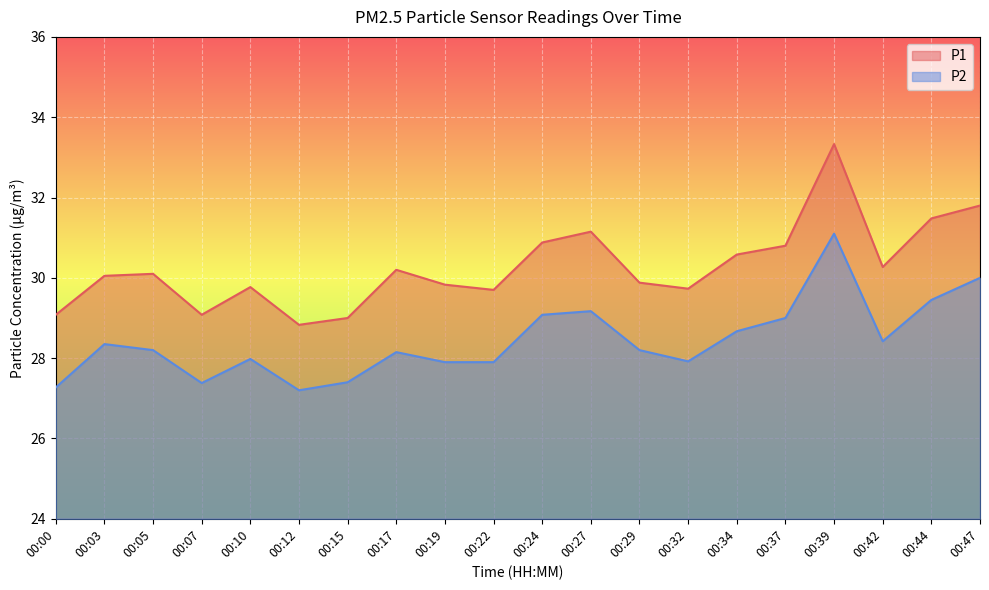

What is the sum of all P1 values?

605.5